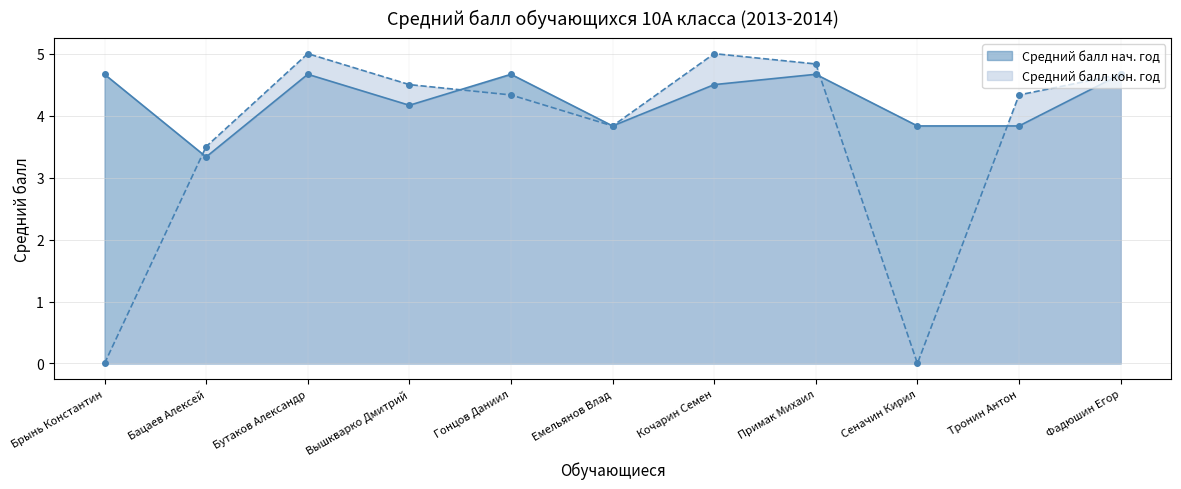

What is the minimum value for Средний балл нач. год?

3.3